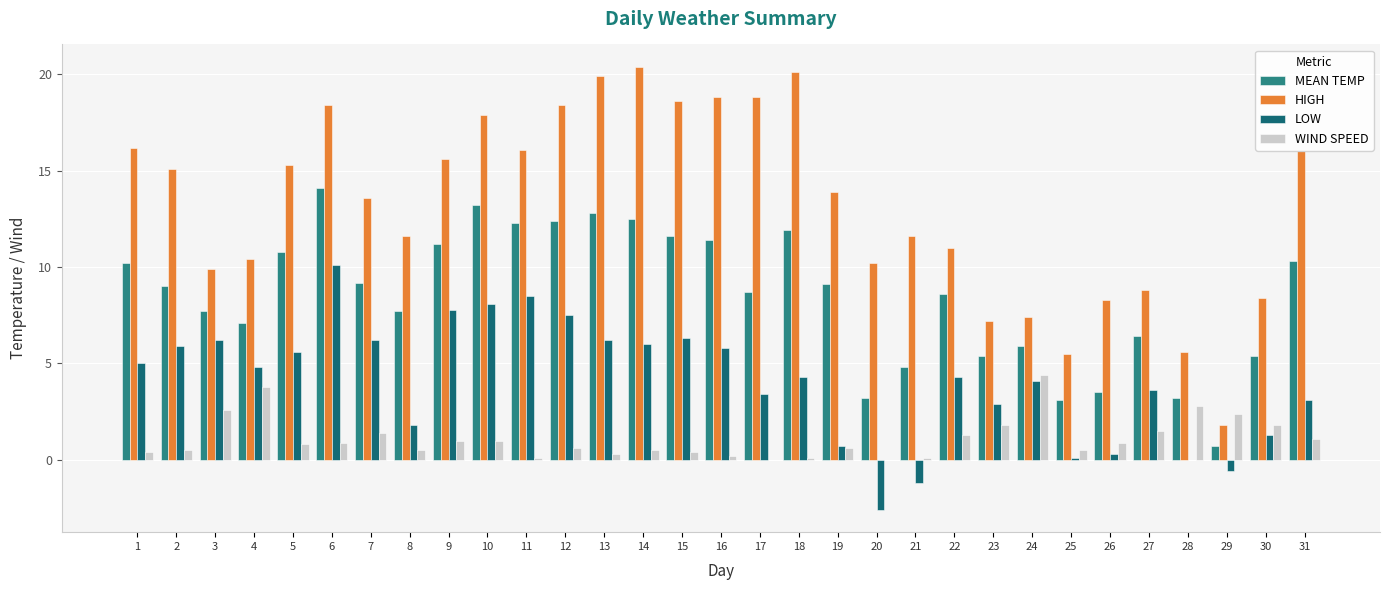

Between 5 and 25, which series saw the biggest shift?

HIGH